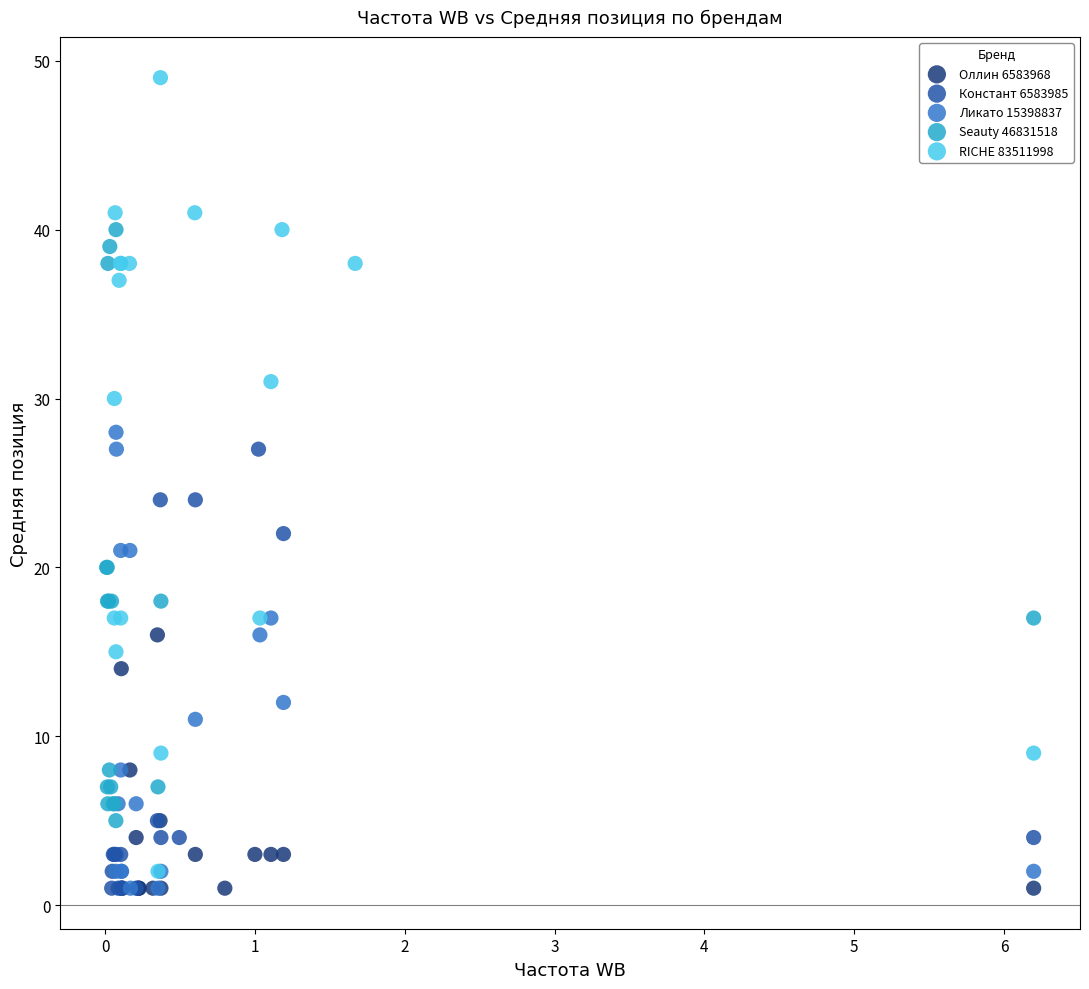

What are all the series names shown in the legend?

Оллин 6583968, Констант 6583985, Ликато 15398837, Seauty 46831518, RICHE 83511998